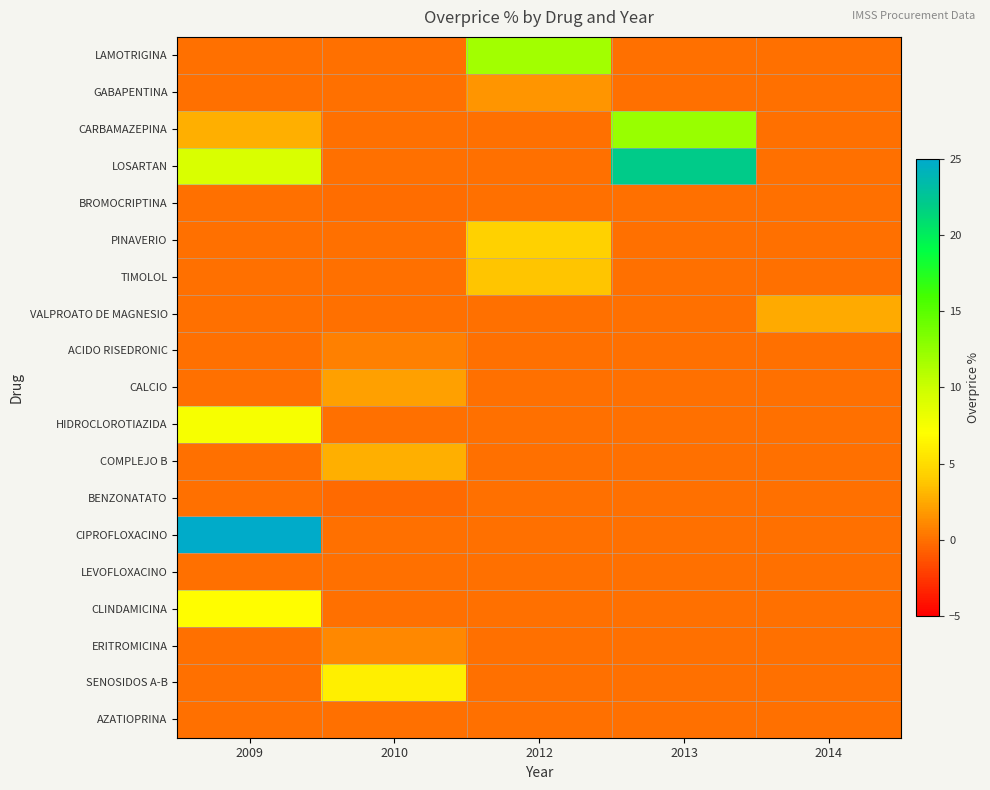

At how many categories does at least one series exceed 0?

5